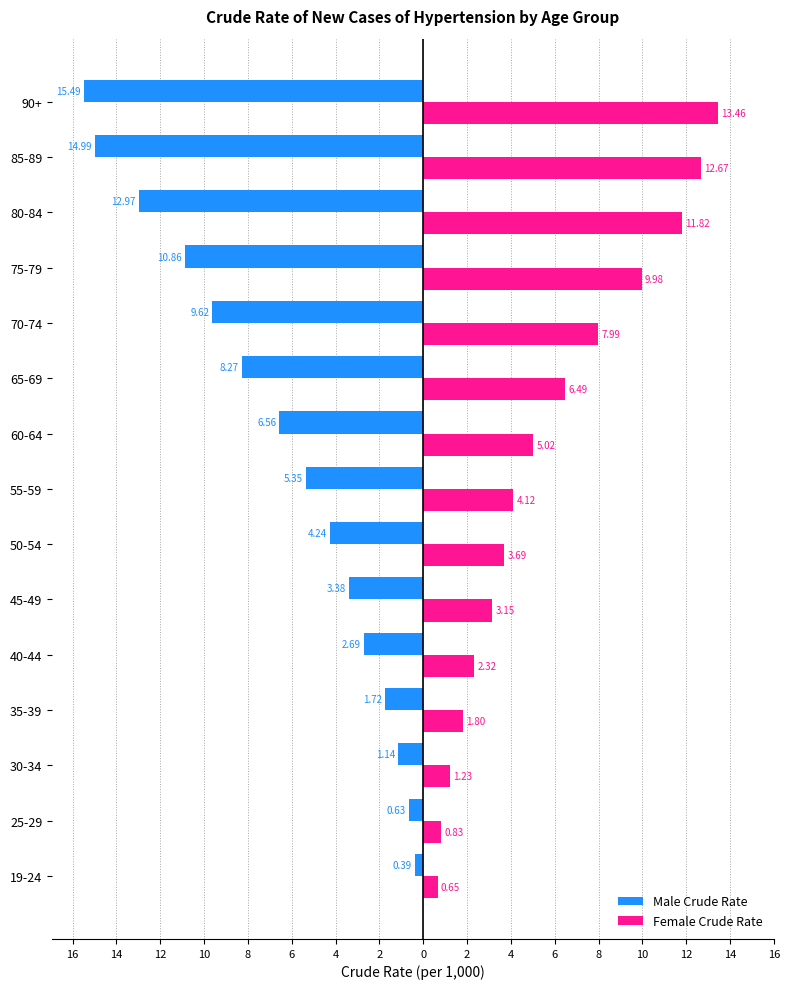

What is the difference between the maximum and minimum values in the Female Crude Rate series?

12.8